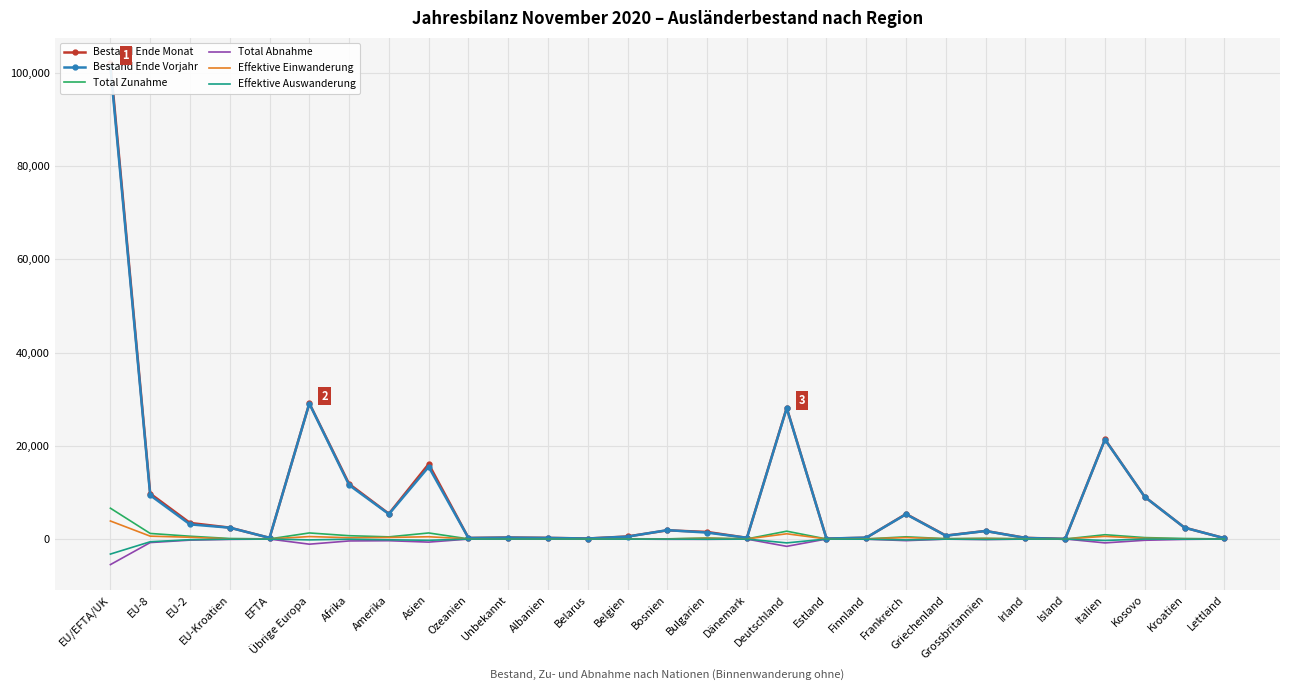

At which category does Effektive Auswanderung reach its first local valley?

Übrige Europa